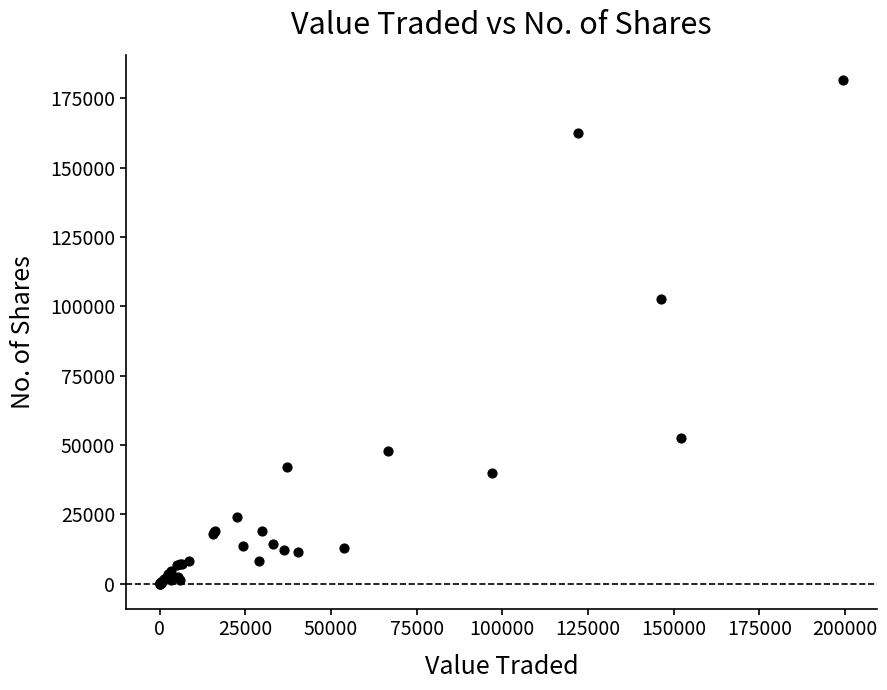

What Y value in the scatter plot is closest to 90824?

102571